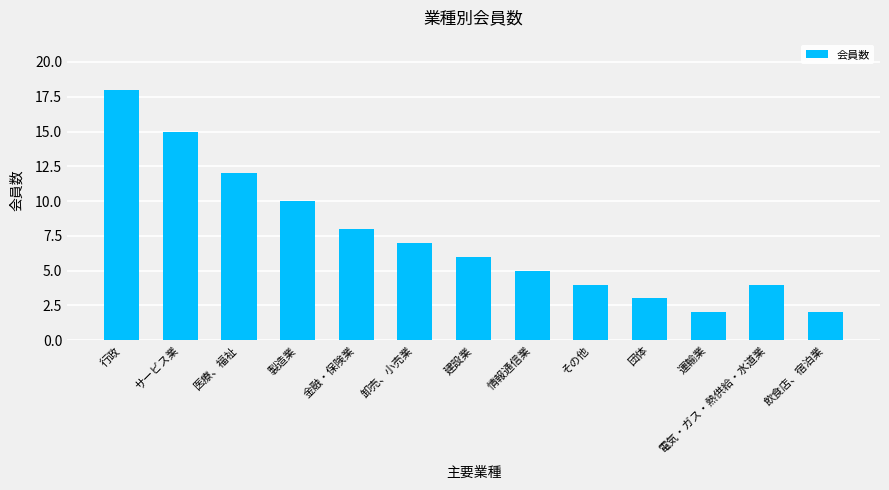

At which label does the data first exceed 6?

行政